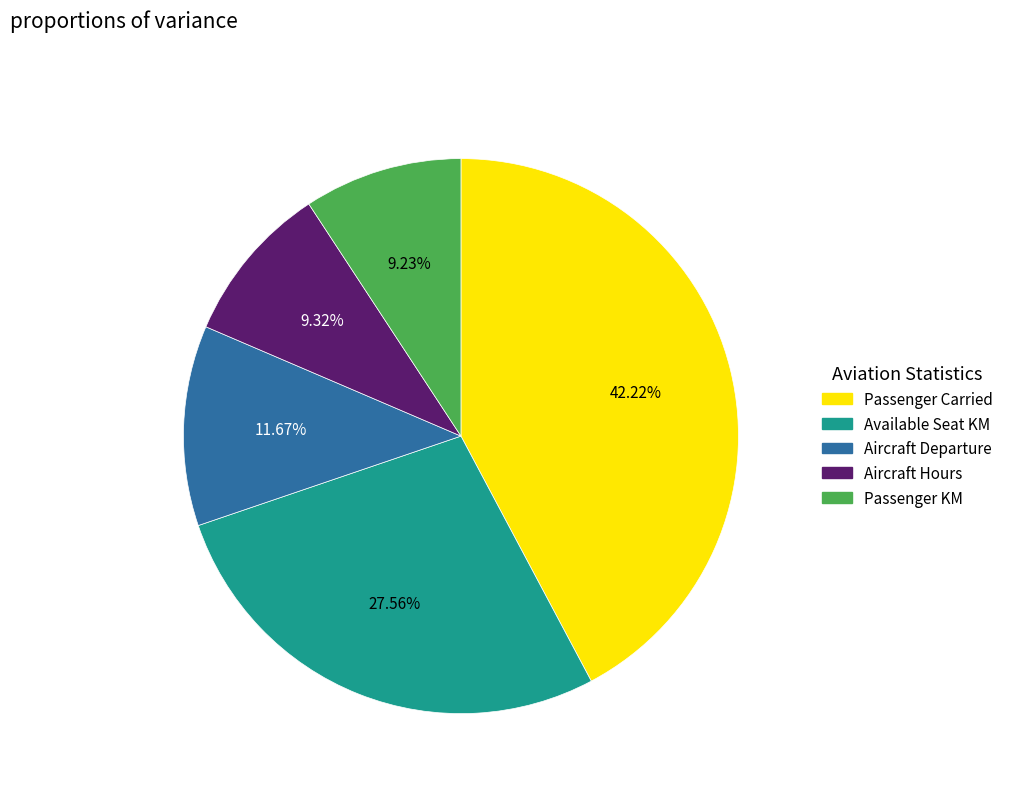

How many segments does this pie chart have?

5